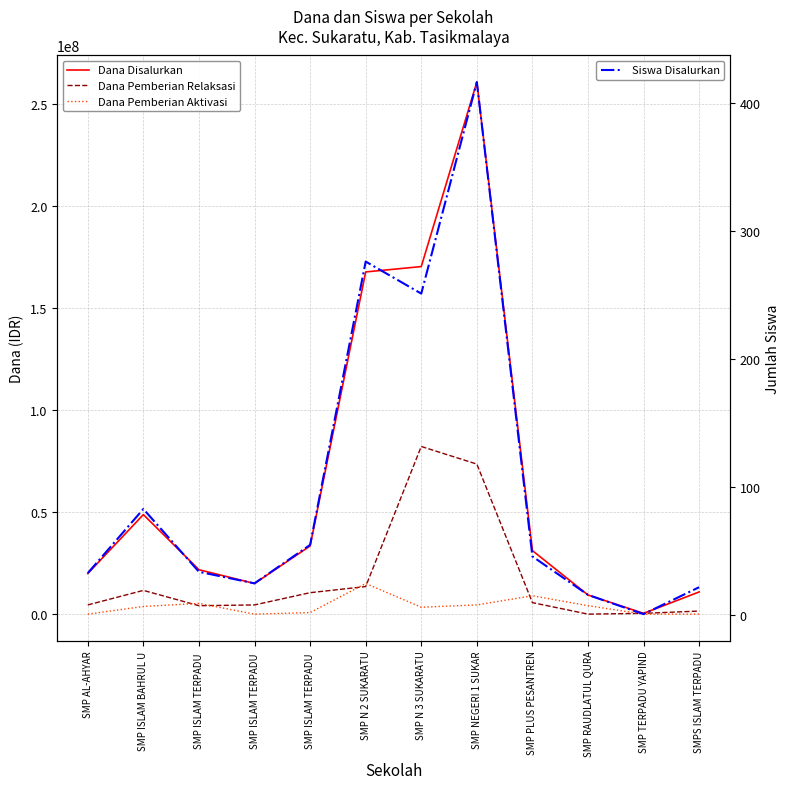

Does the chart have visible grid lines?

Yes